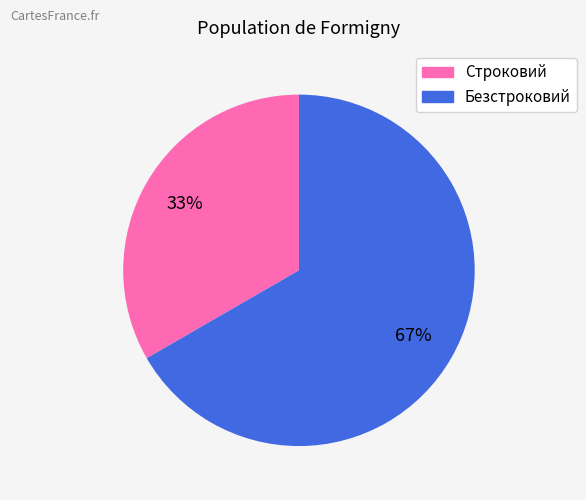

Combined, do Строковий and Безстроковий account for over 50%?

Yes